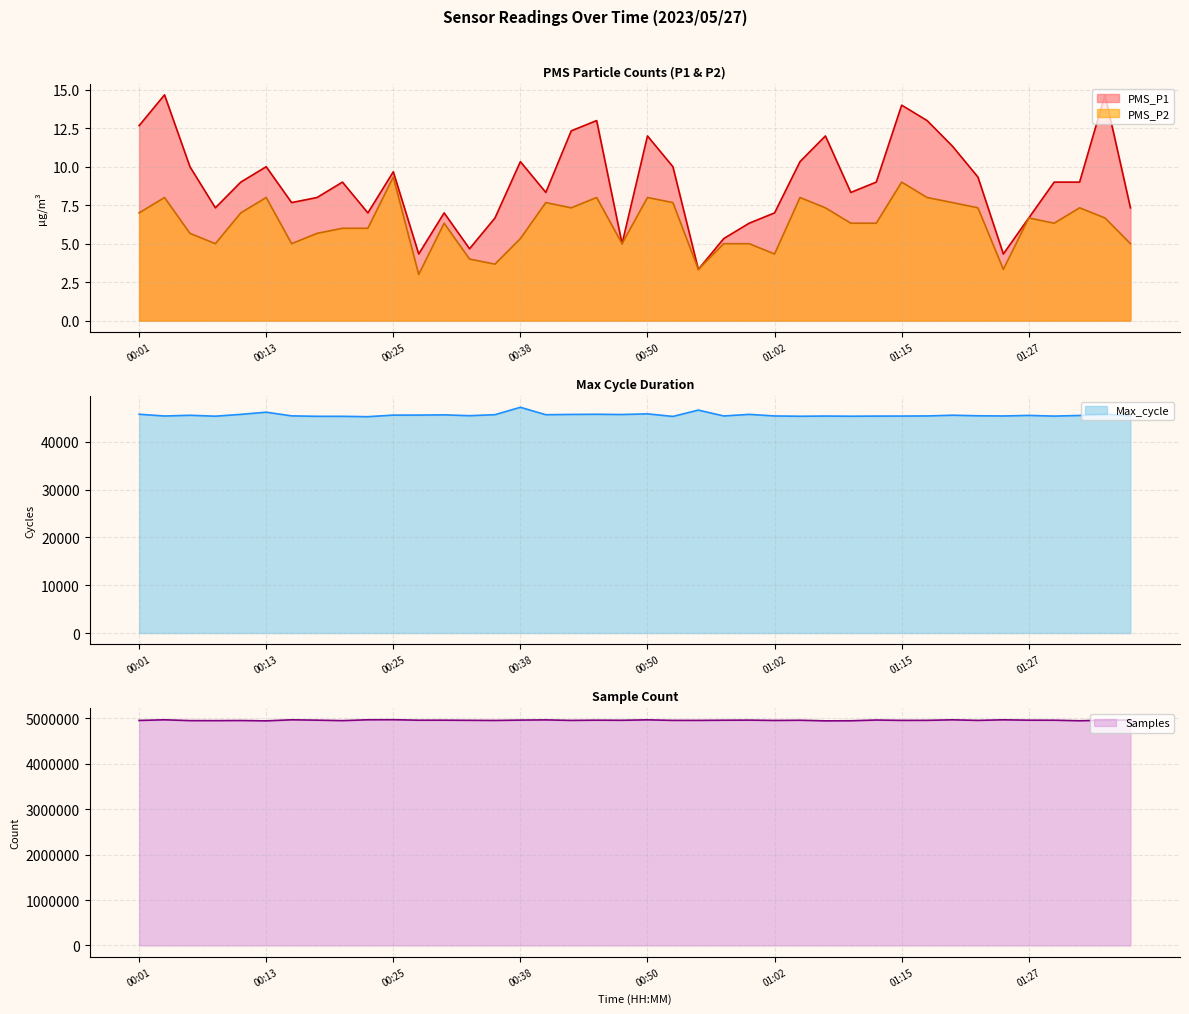

List the labels in order of Max_cycle value, largest first.

00:38, 00:55, 00:13, 00:50, 01:34, 00:01, 00:45, 00:11, 00:59, 00:42, 00:47, 00:35, 00:40, 00:30, 00:28, 00:25, 01:20, 00:06, 01:27, 01:32, 00:33, 01:37, 01:22, 00:16, 01:17, 01:02, 00:57, 01:24, 00:04, 01:07, 01:15, 01:12, 01:29, 00:08, 01:09, 01:04, 00:18, 00:21, 00:52, 00:23